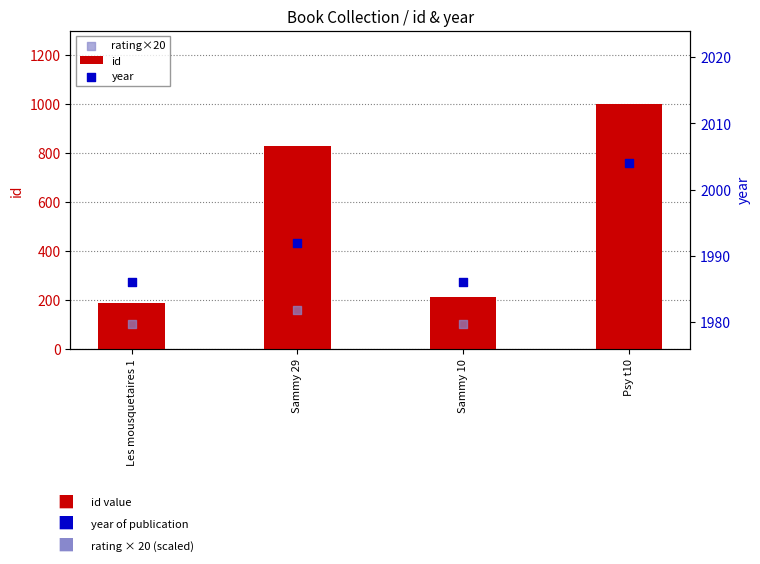

Is the value of year at Psy t10 greater than the value of id at Sammy 10?

Yes